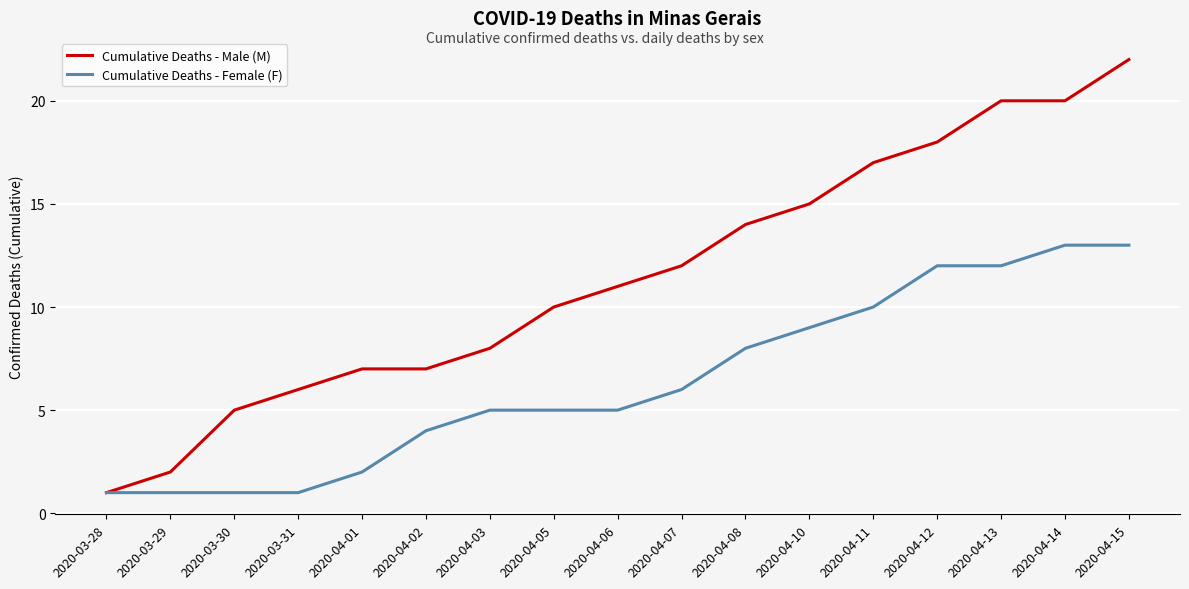

What is the sum of all Cumulative Deaths - Female (F) values?

108